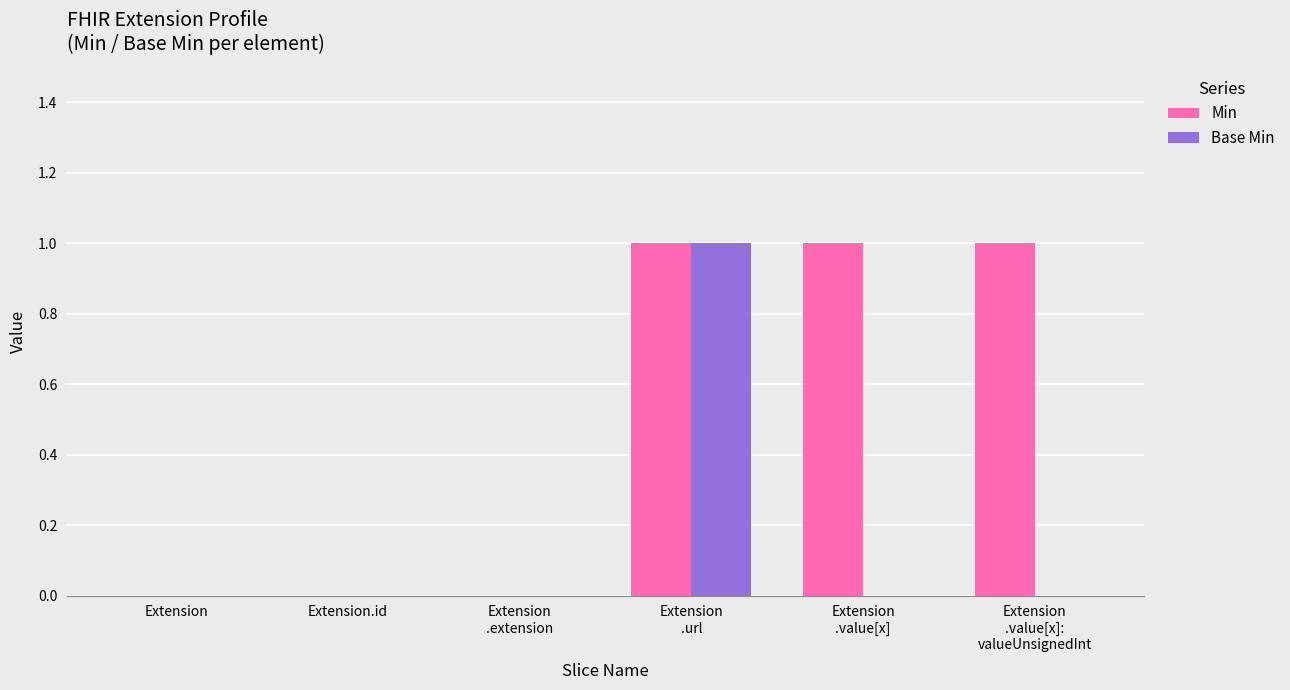

What is the difference between the Min values at Extension
.url and Extension.id?

1